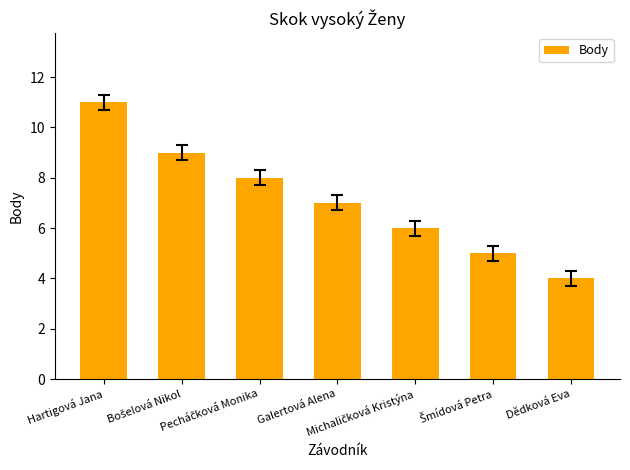

What is the maximum value shown in the chart?

11